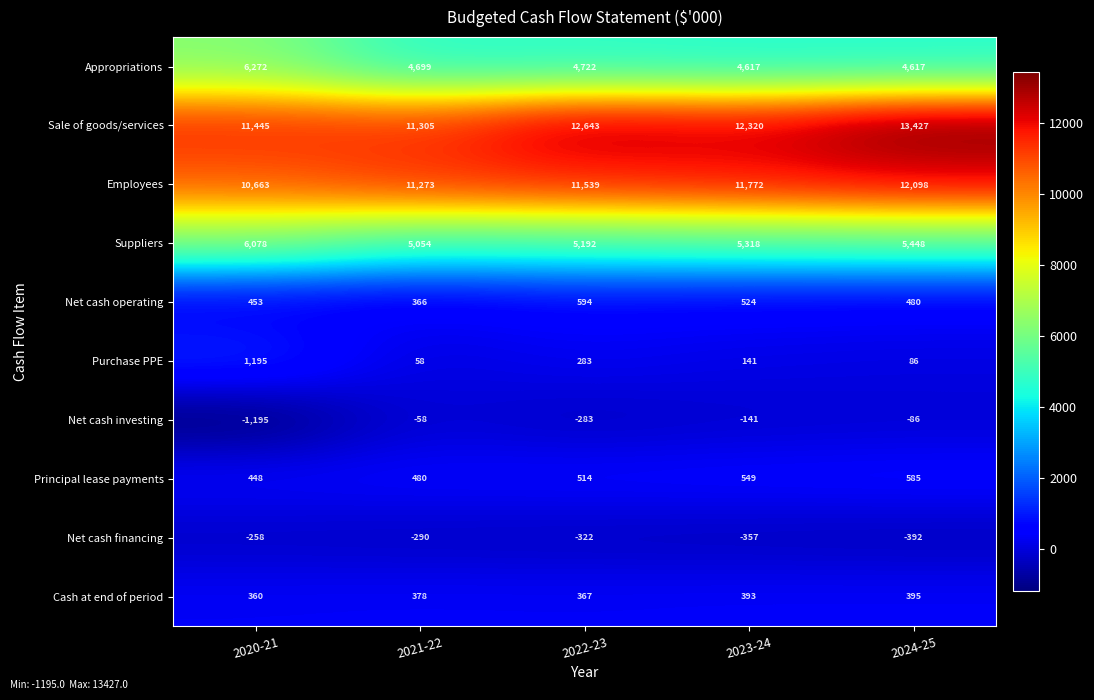

What is the spread (max minus min) of values at 2021-22?

11595